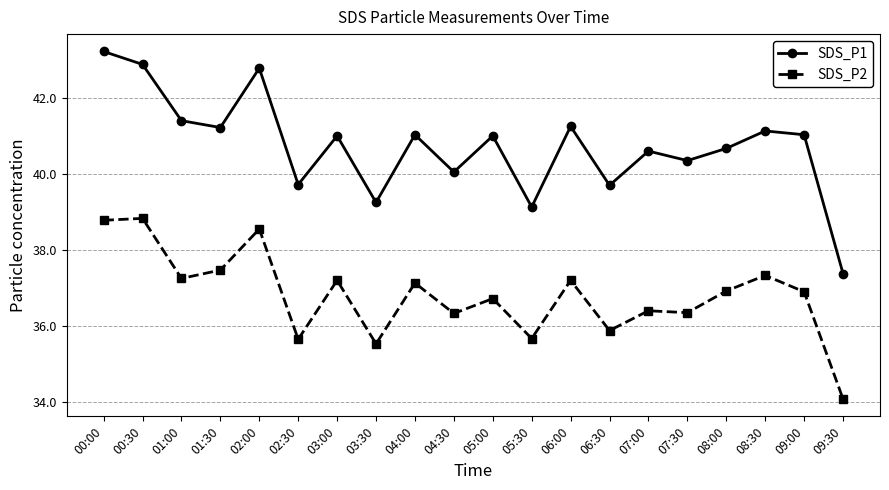

Is the value of SDS_P2 at 08:00 greater than the value of SDS_P1 at 08:30?

No